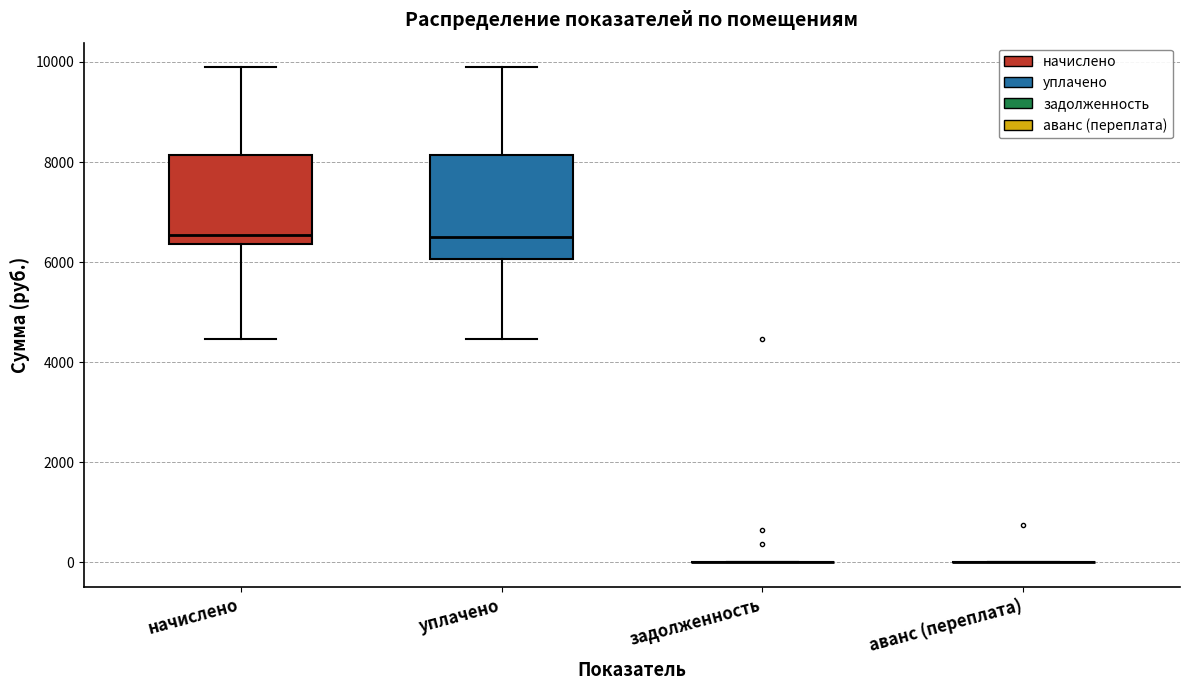

Where is the upper edge of the box for уплачено on the y-axis? The values are not printed on the chart, so give them approximately, as read against the axis.

8200